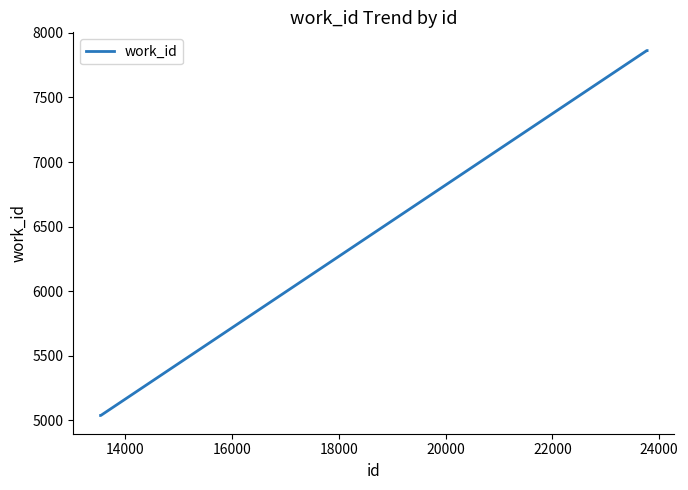

How many categories are shown in the chart?

10